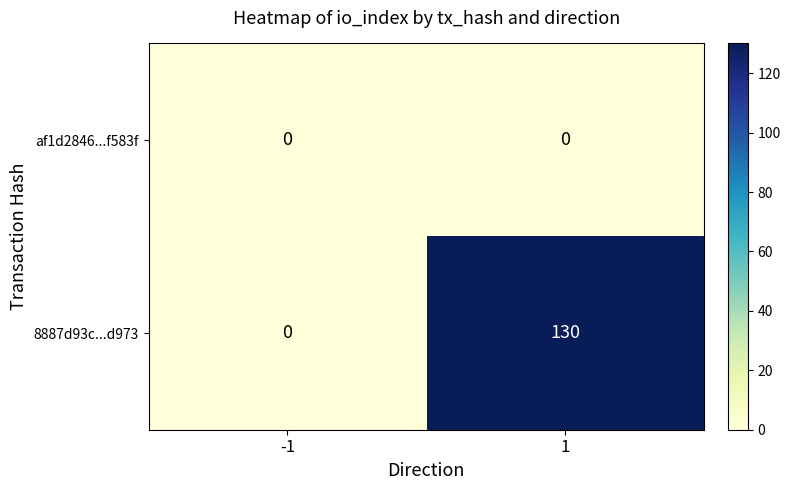

At 1, list the series in order from smallest to largest.

af1d2846...f583f, 8887d93c...d973